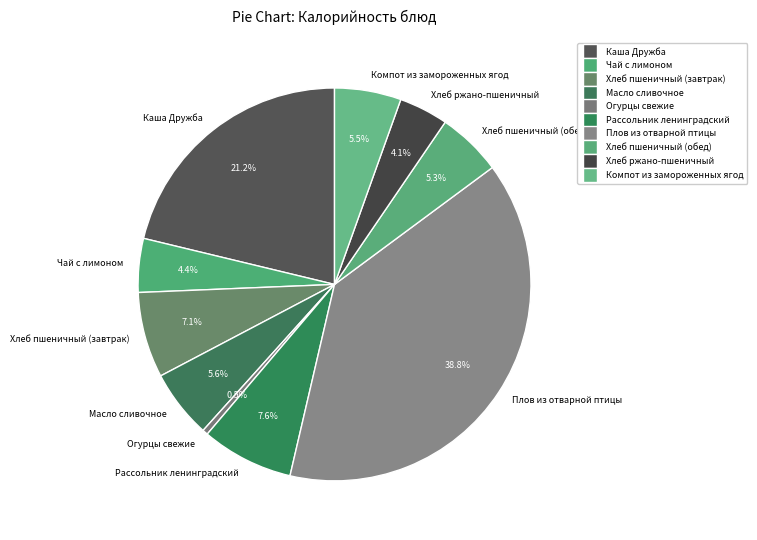

True or false: Хлеб ржано-пшеничный accounts for 18% of the total.

False